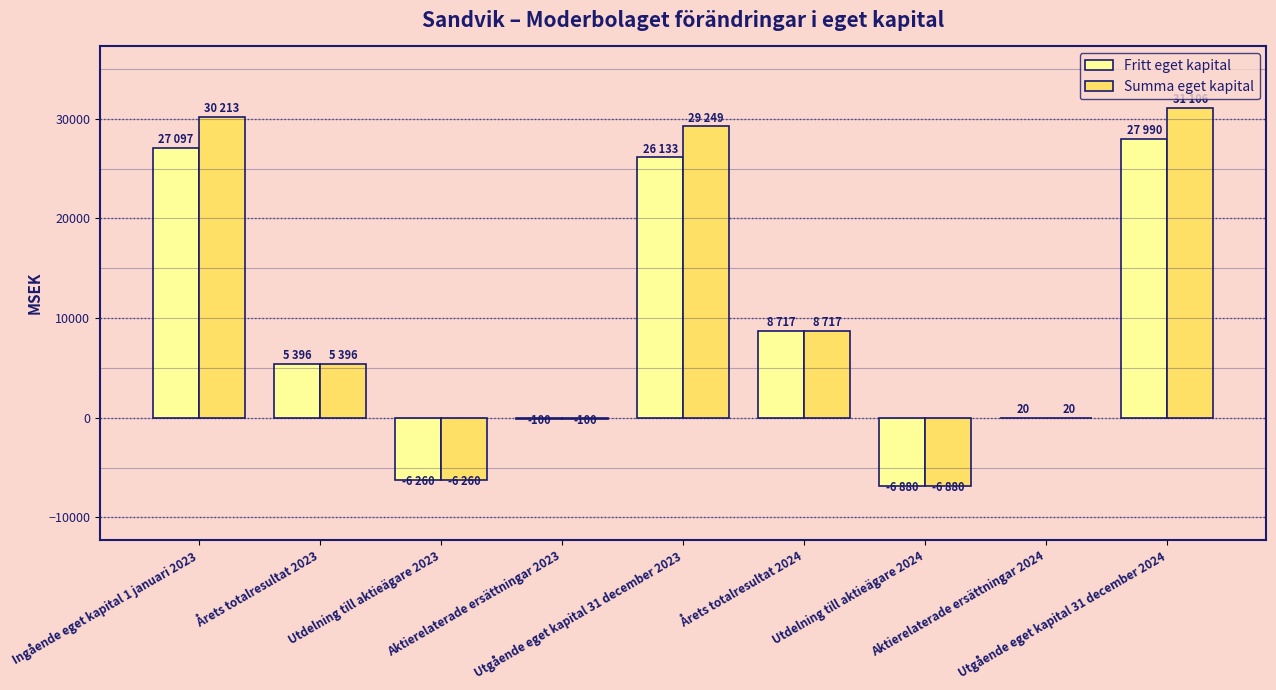

What is the highest value of the Fritt eget kapital series?

27990